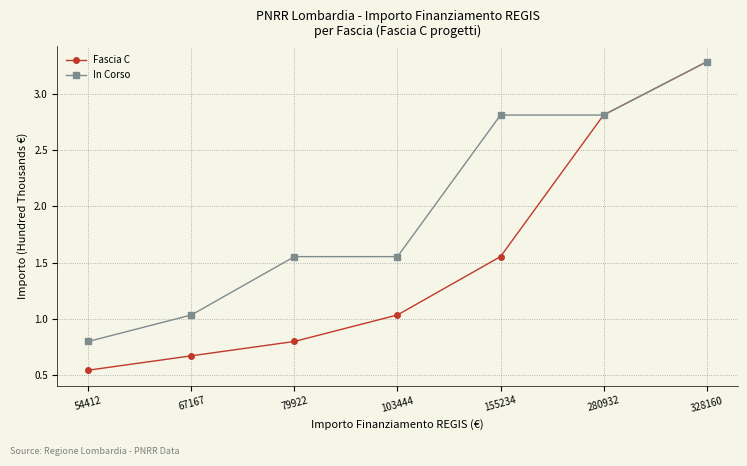

List the series in order of their overall mean, highest first.

In Corso, Fascia C